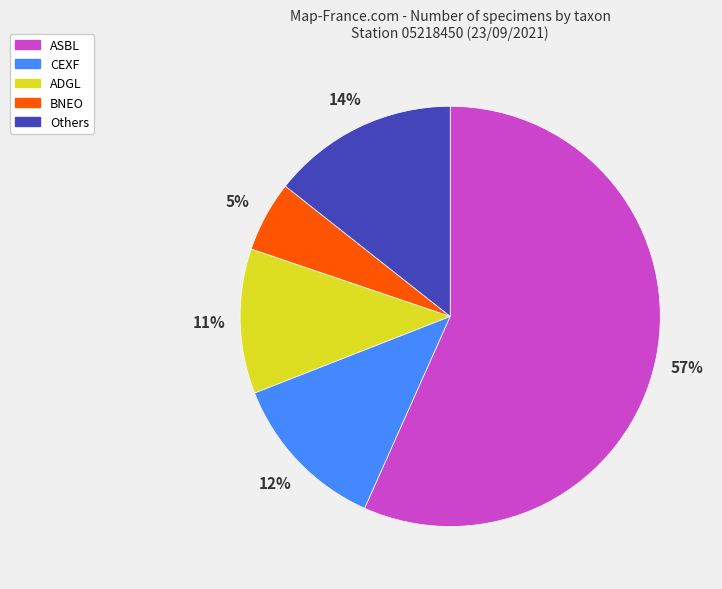

Does any single category account for the majority?

Yes